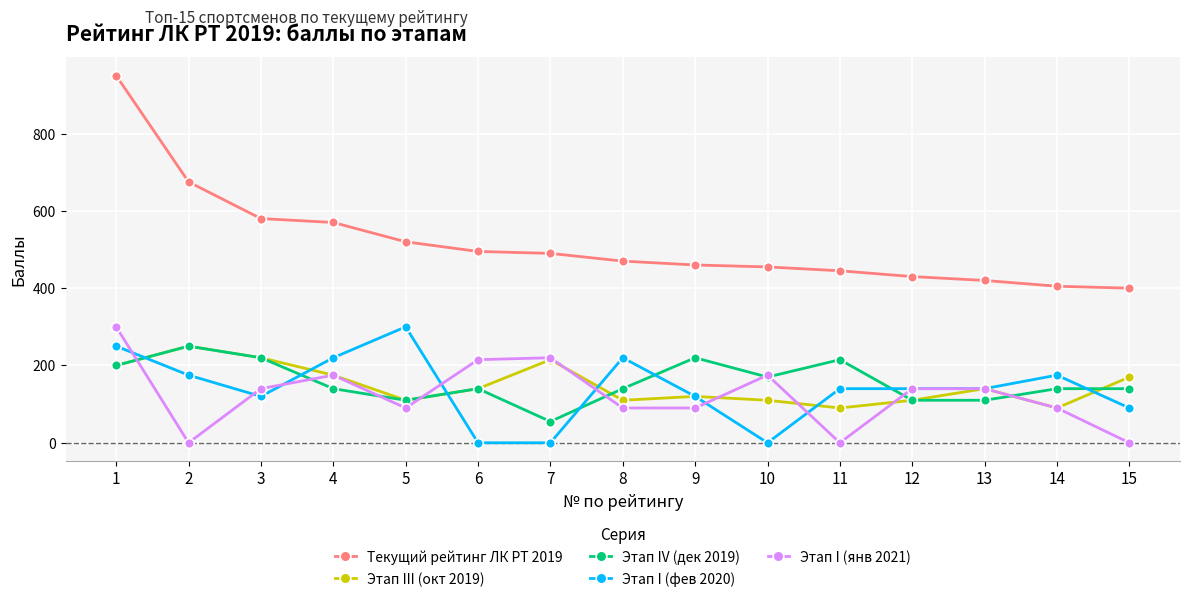

Is it true that Этап IV (дек 2019) equals 41 at 12?

False